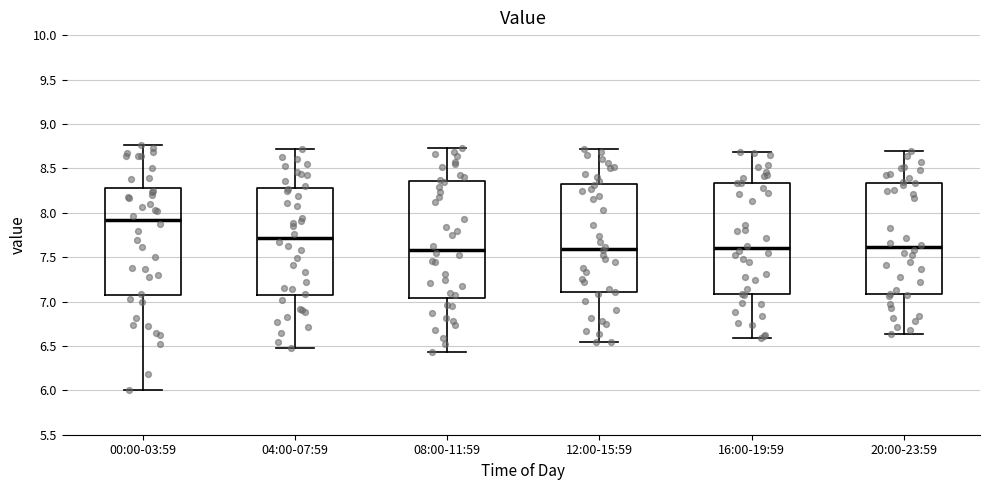

Which box is the tallest, from its lower edge to its upper edge?

08:00-11:59